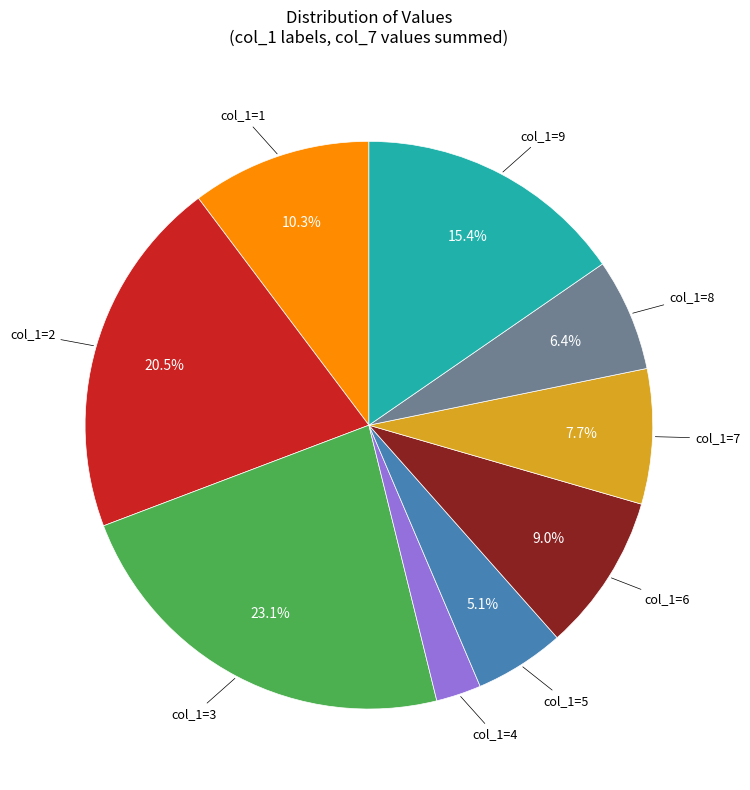

Does any single category account for the majority?

No